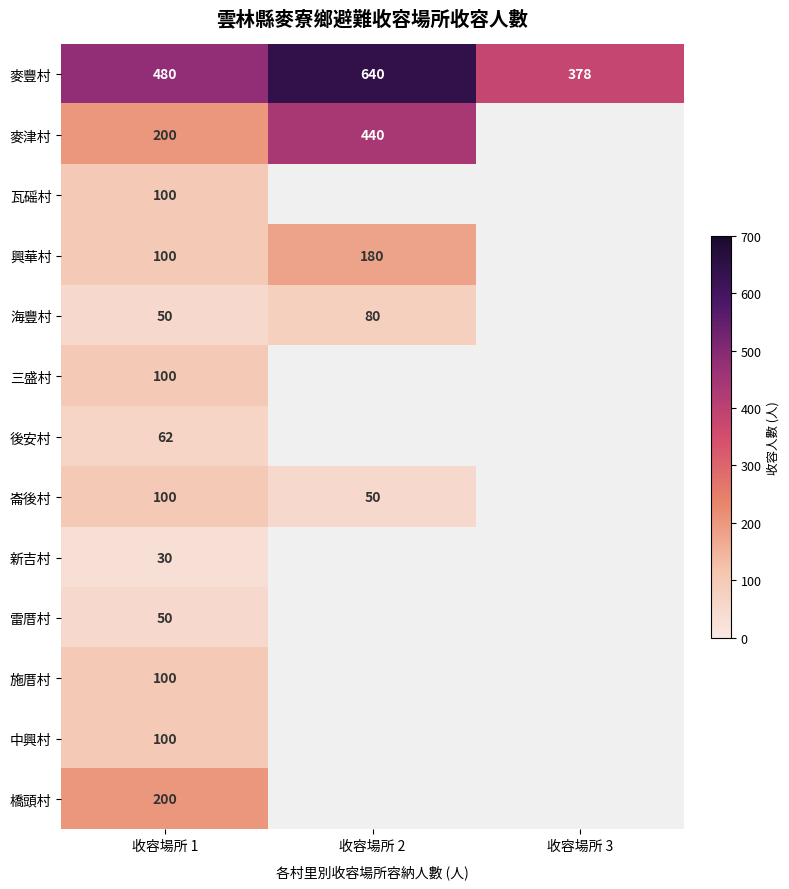

What is the lowest value of the 麥豐村 series?

378